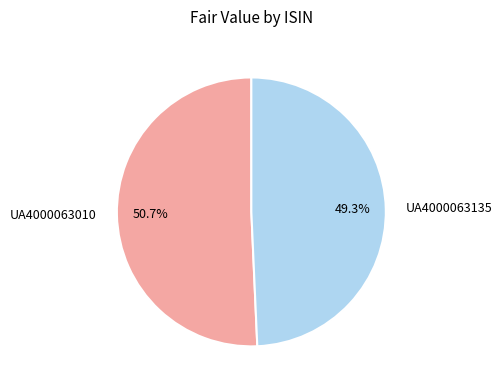

Between UA4000063010 and UA4000063135, which is larger?

UA4000063010